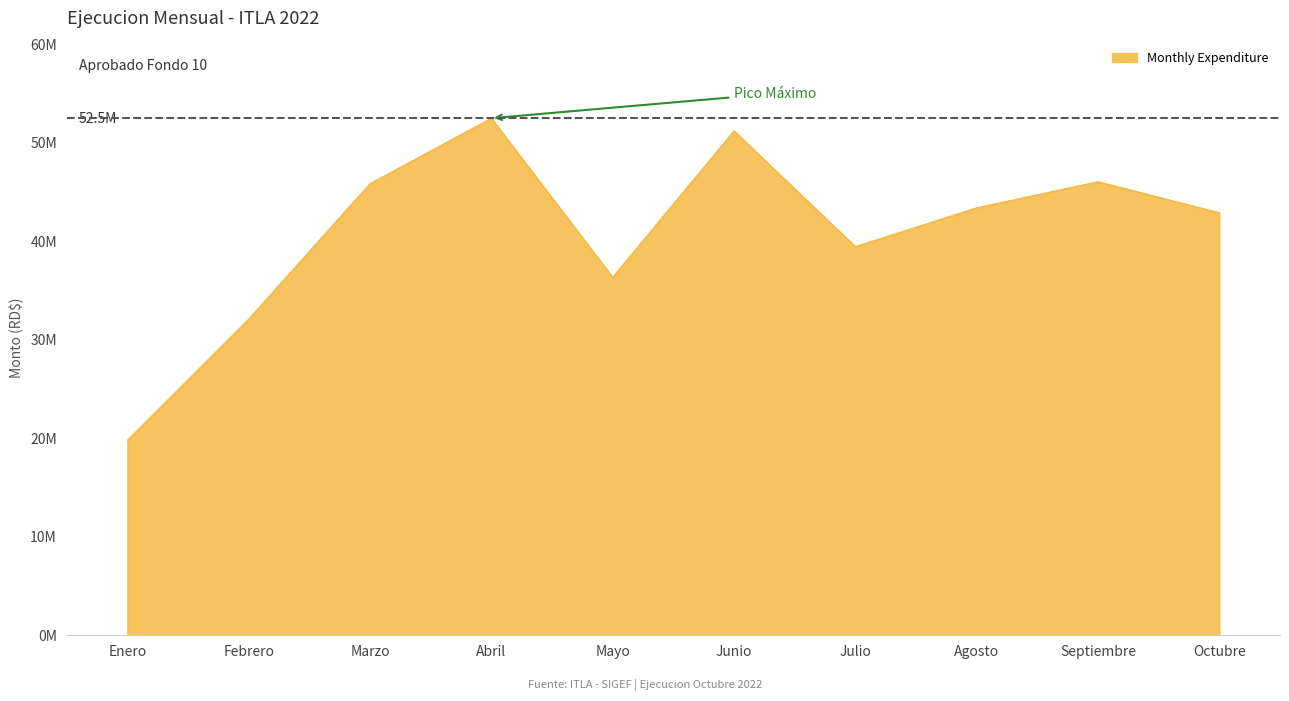

What position from the right is Febrero?

9